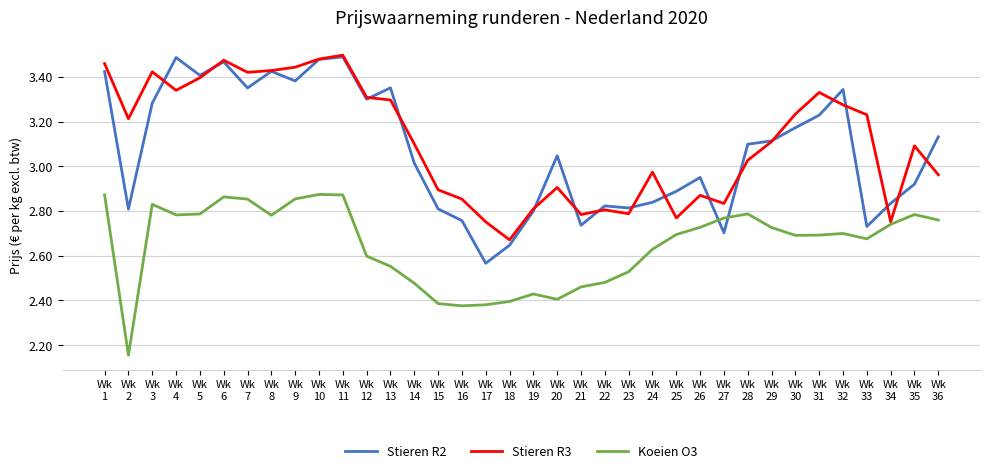

True or false: Koeien O3 has more than 2 points higher than both neighbors.

True